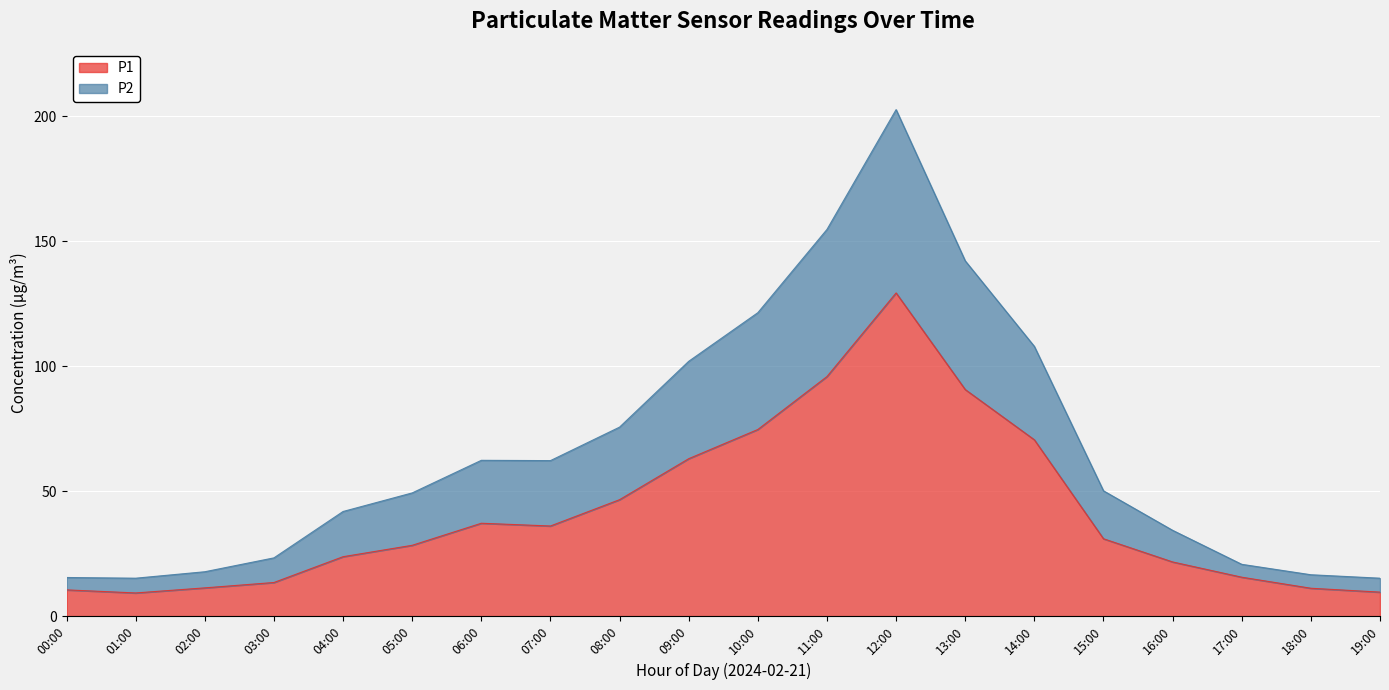

Reading right to left, transcribe all the data shown in this chart.

P1: 9.6	11.2	15.6	21.7	30.9	70.5	90.6	129.3	95.8	74.7	63.0	46.6	36.0	37.1	28.3	23.8	13.4	11.3	9.3	10.5
P2: 15.2	16.6	20.7	34.3	50.1	107.9	142.1	202.6	154.7	121.4	101.9	75.6	62.2	62.3	49.3	41.8	23.3	17.8	15.2	15.4